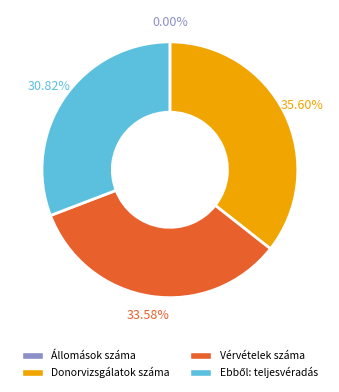

Approximately how many times larger is the value at Vérvételek száma compared to Donorvizsgálatok száma?

0.9